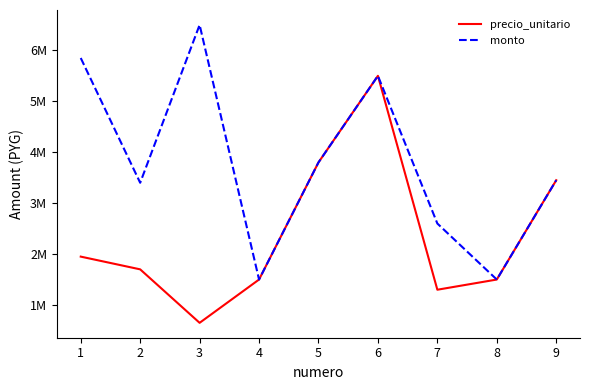

True or false: precio_unitario has a value of 3800000 at 5.

True